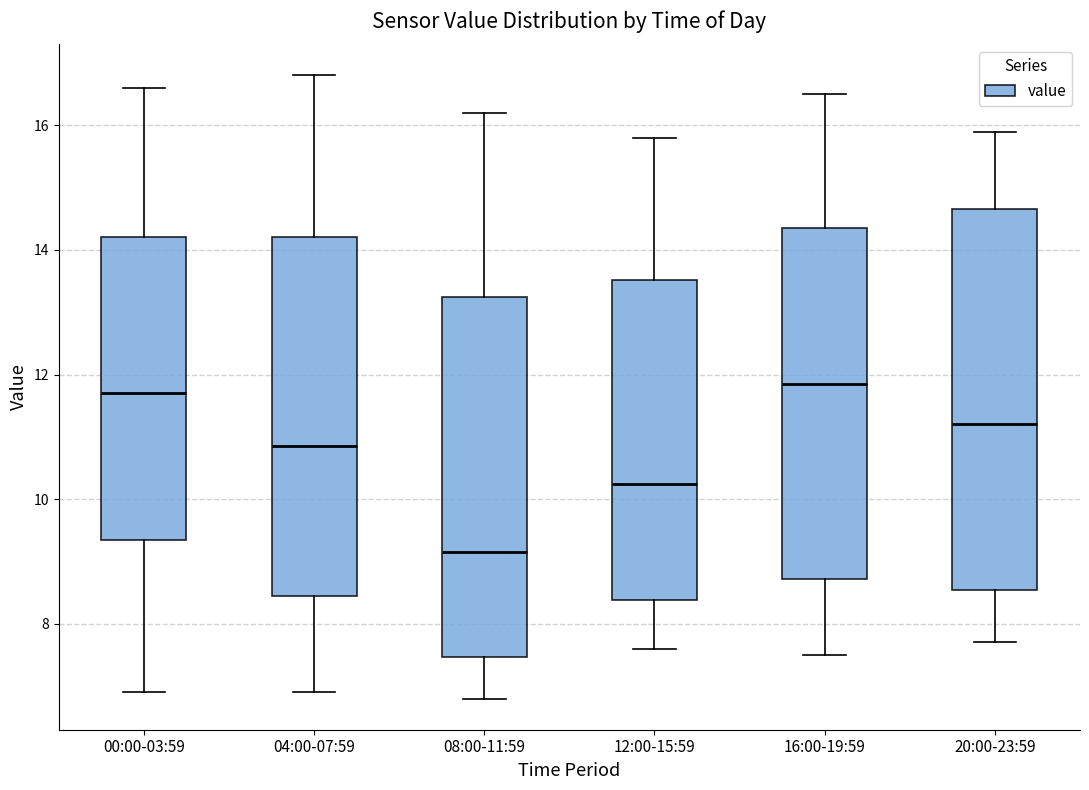

Reading left to right, read every box against the y-axis: the position of its median line, the range the box covers, and the ends of its whiskers. The values are not printed on the chart, so give them approximately, as read against the axis.

00:00-03:59: median 11.8, box 9.4 to 14.2, whiskers 7.0 to 16.6
04:00-07:59: median 10.8, box 8.4 to 14.2, whiskers 7.0 to 16.8
08:00-11:59: median 9.2, box 7.4 to 13.2, whiskers 6.8 to 16.2
12:00-15:59: median 10.2, box 8.4 to 13.6, whiskers 7.6 to 15.8
16:00-19:59: median 11.8, box 8.8 to 14.4, whiskers 7.6 to 16.6
20:00-23:59: median 11.2, box 8.6 to 14.6, whiskers 7.8 to 16.0